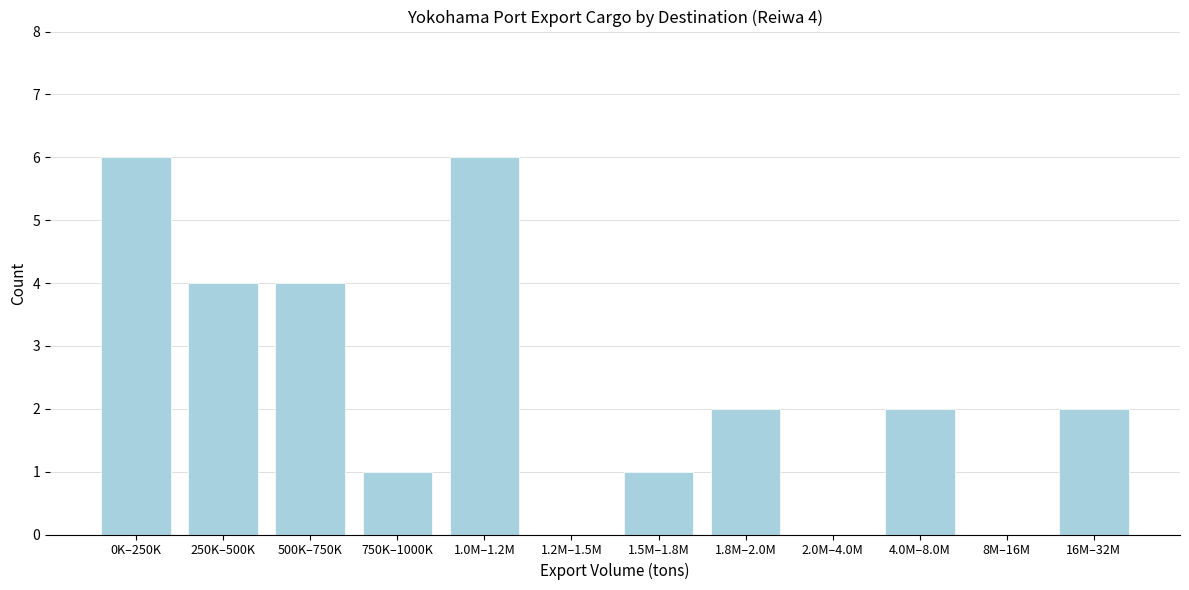

Reading left to right, transcribe all the data shown in this chart.

0K–250K=6	250K–500K=4	500K–750K=4	750K–1000K=1	1.0M–1.2M=6	1.2M–1.5M=0	1.5M–1.8M=1	1.8M–2.0M=2	2.0M–4.0M=0	4.0M–8.0M=2	8M–16M=0	16M–32M=2